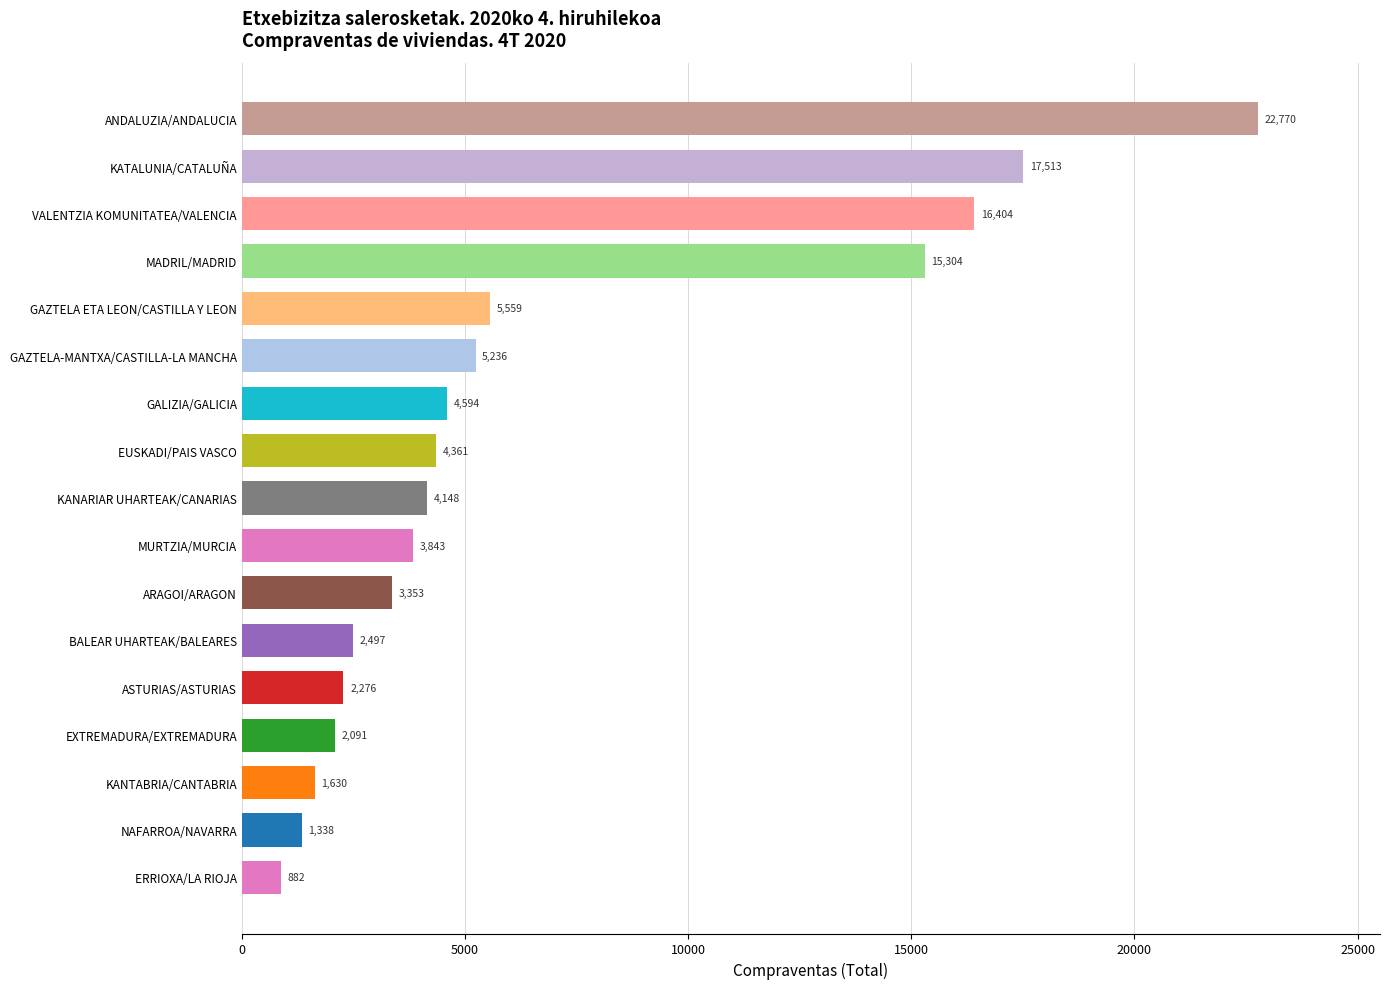

Reading bottom to top, what are all the values shown in this chart?

ERRIOXA/LA RIOJA=882	NAFARROA/NAVARRA=1338	KANTABRIA/CANTABRIA=1630	EXTREMADURA/EXTREMADURA=2091	ASTURIAS/ASTURIAS=2276	BALEAR UHARTEAK/BALEARES=2497	ARAGOI/ARAGON=3353	MURTZIA/MURCIA=3843	KANARIAR UHARTEAK/CANARIAS=4148	EUSKADI/PAIS VASCO=4361	GALIZIA/GALICIA=4594	GAZTELA-MANTXA/CASTILLA-LA MANCHA=5236	GAZTELA ETA LEON/CASTILLA Y LEON=5559	MADRIL/MADRID=15304	VALENTZIA KOMUNITATEA/VALENCIA=16404	KATALUNIA/CATALUÑA=17513	ANDALUZIA/ANDALUCIA=22770